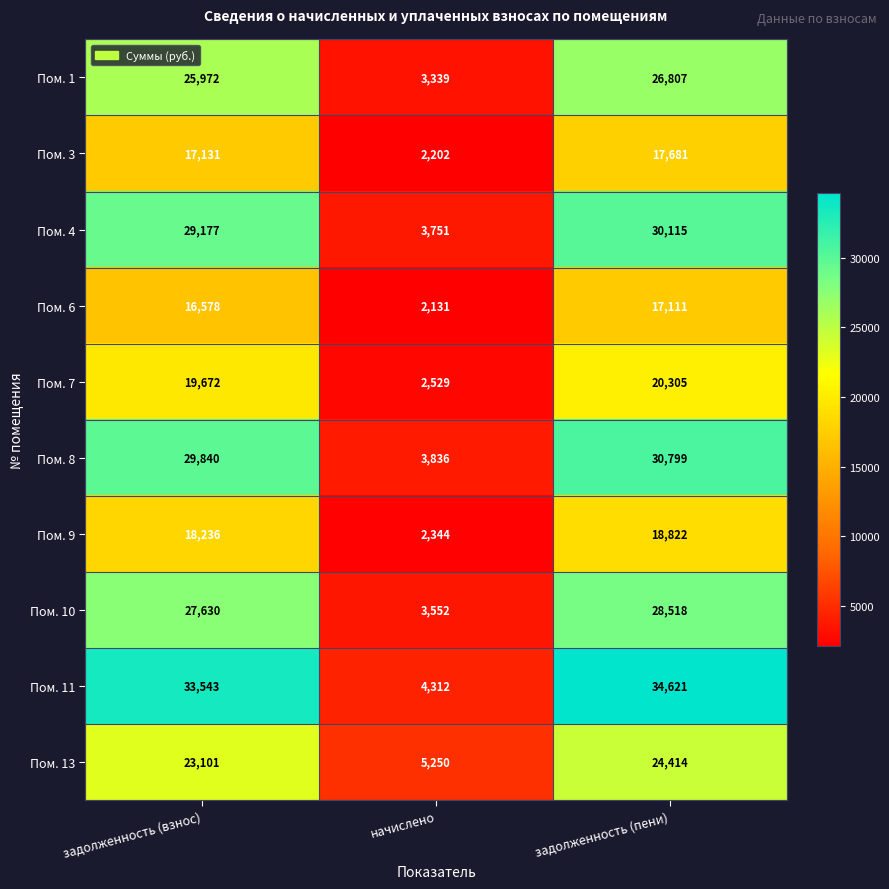

Is it true that Пом. 13 equals 12295 at задолженность (взнос)?

False